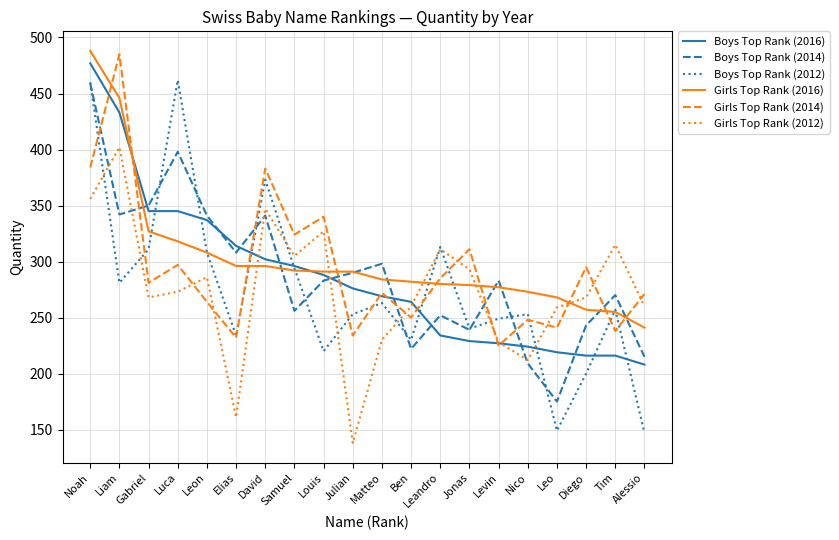

At which label is Boys Top Rank (2012) closest to 304?

Leon